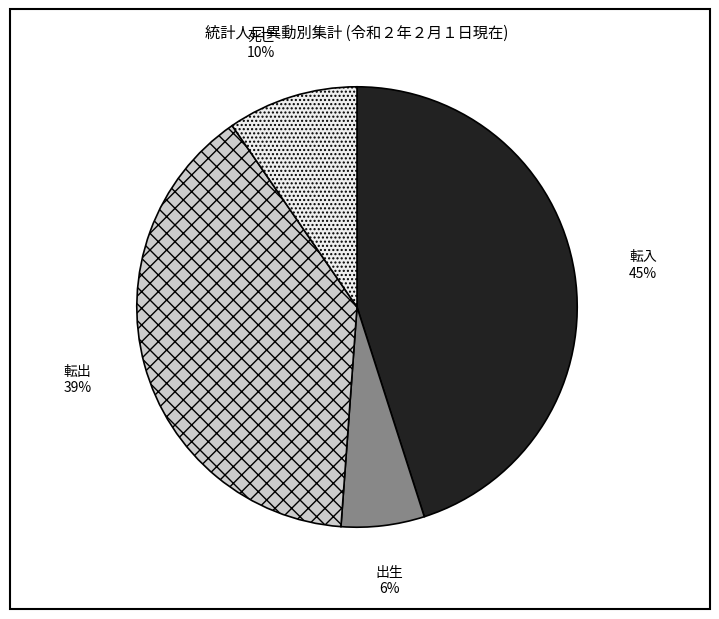

Does any single category account for the majority?

No